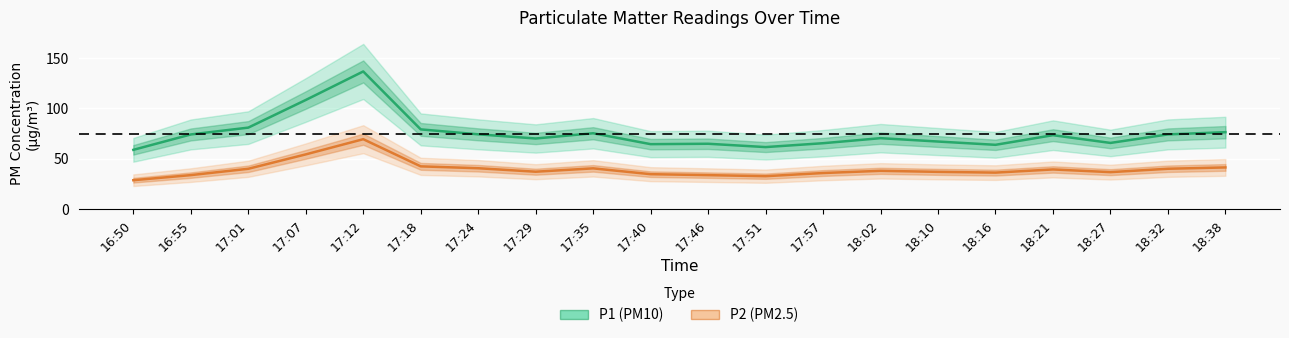

Reading right to left, list all the values displayed in this chart.

P1: 18:38=76.4	18:32=74.2	18:27=65.8	18:21=73.4	18:16=63.9	18:10=67.1	18:02=70.5	17:57=65.5	17:51=61.6	17:46=64.9	17:40=64.5	17:35=75.3	17:29=70.2	17:24=74.3	17:18=79.2	17:12=136.6	17:07=108.3	17:01=80.9	16:55=74.2	16:50=58.9
P2: 18:38=41.5	18:32=40.1	18:27=36.8	18:21=39.5	18:16=36.3	18:10=37.1	18:02=38.1	17:57=35.9	17:51=32.8	17:46=33.8	17:40=34.8	17:35=40.5	17:29=37.2	17:24=40.7	17:18=42.5	17:12=69.5	17:07=54.4	17:01=40.1	16:55=33.9	16:50=28.8